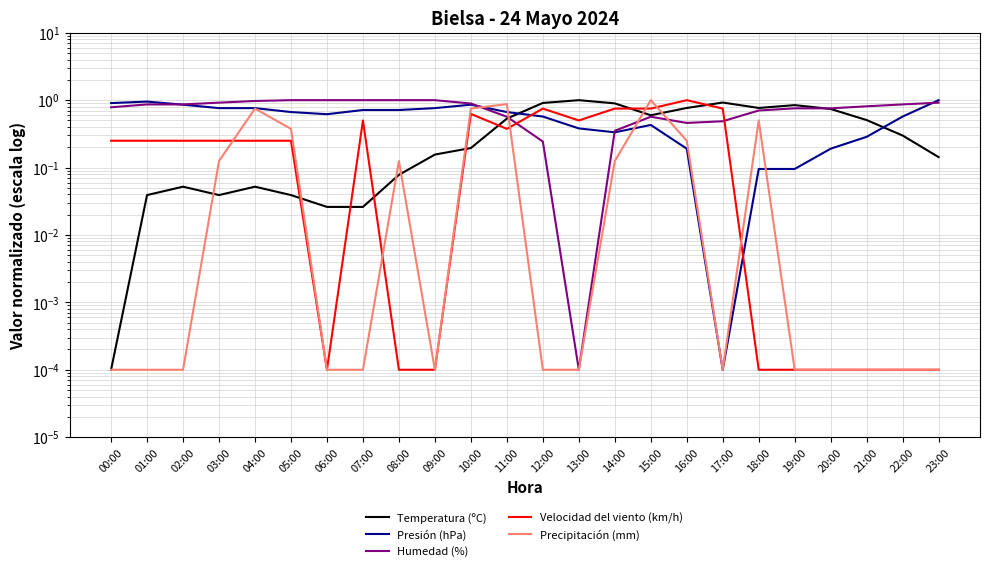

What is the total value across all series at 07:00?

2.2